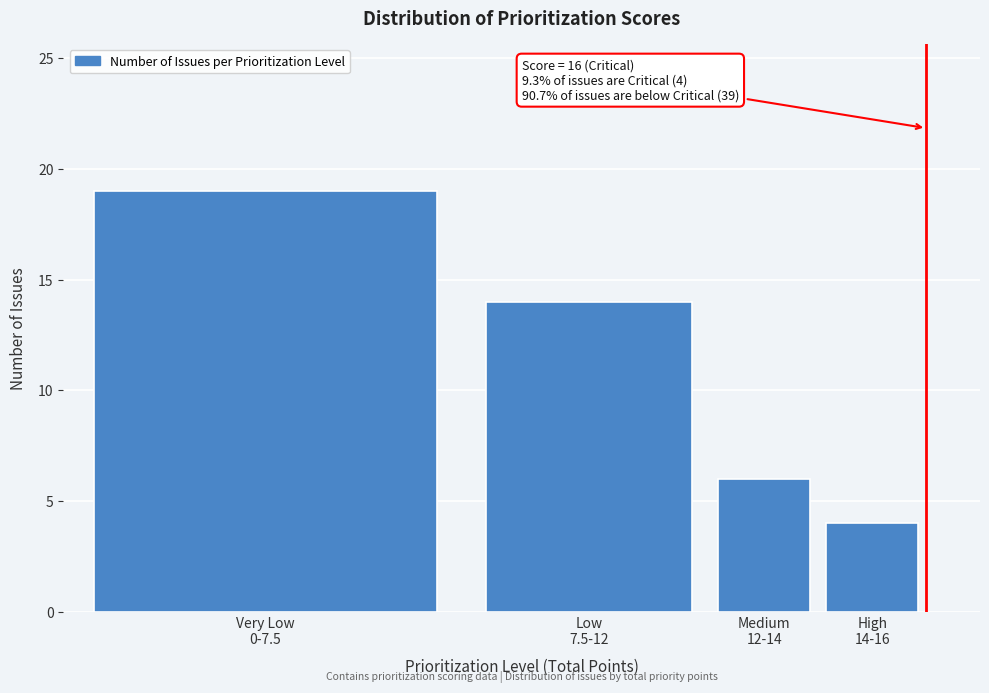

Reading right to left, list all the values displayed in this chart.

4	6	14	19